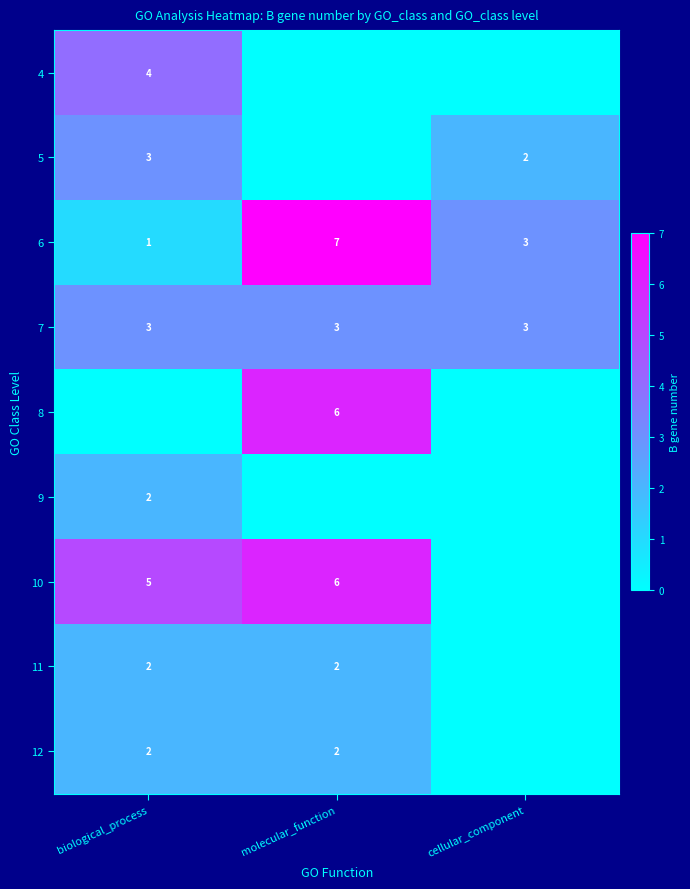

The value of 7 at biological_process is 3. True or false?

True